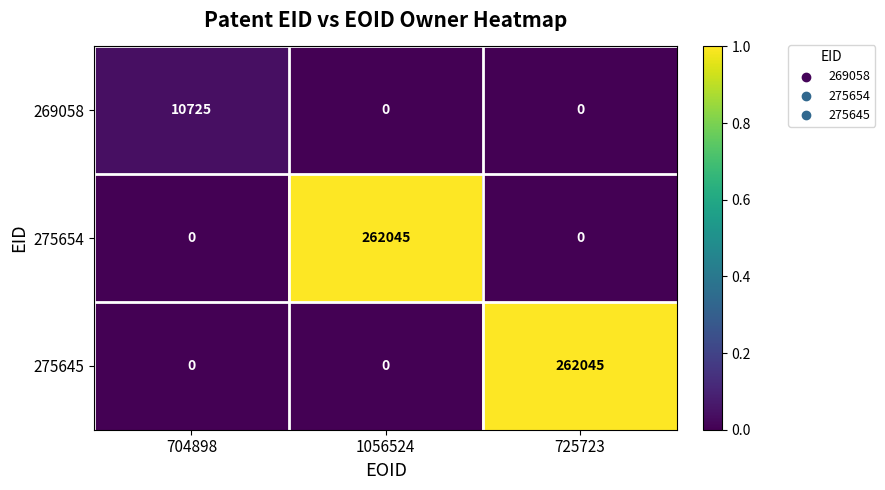

What is the highest value of the 275654 series?

262045